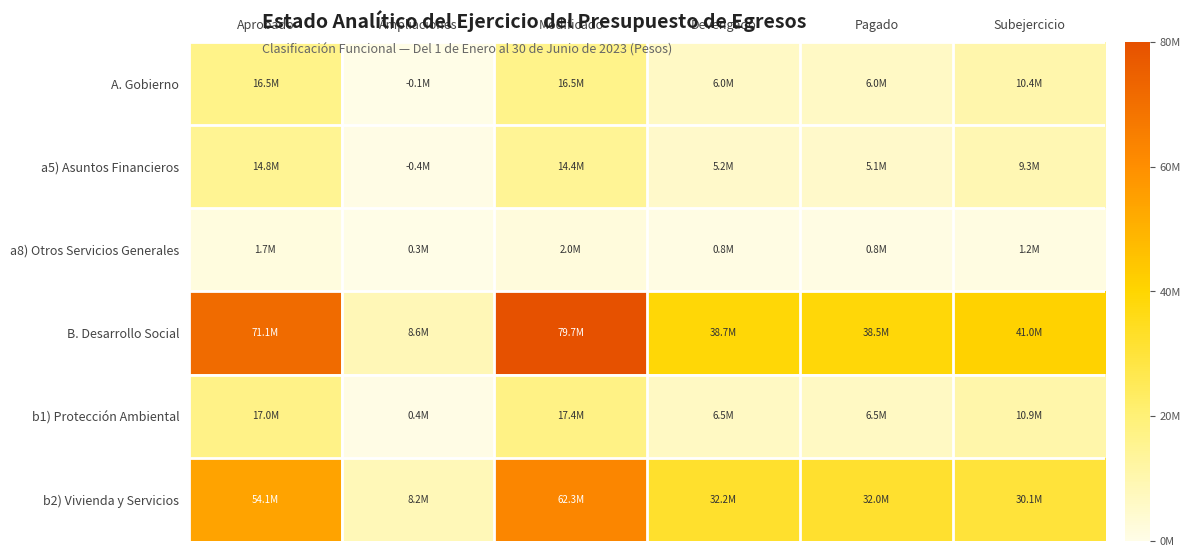

Rank the series by their maximum value, from lowest to highest.

a8) Otros Servicios Generales, a5) Asuntos Financieros, A. Gobierno, b1) Protección Ambiental, b2) Vivienda y Servicios, B. Desarrollo Social